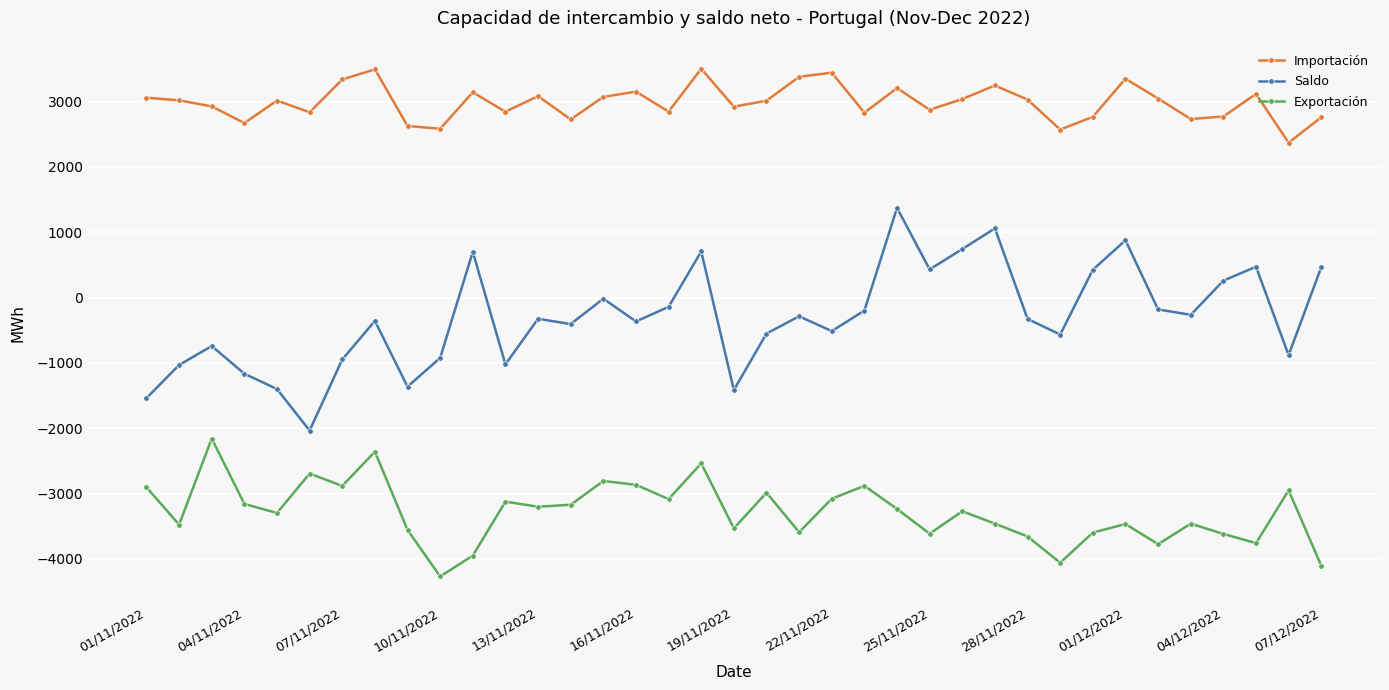

True or false: Importación and Exportación cross at least once.

False